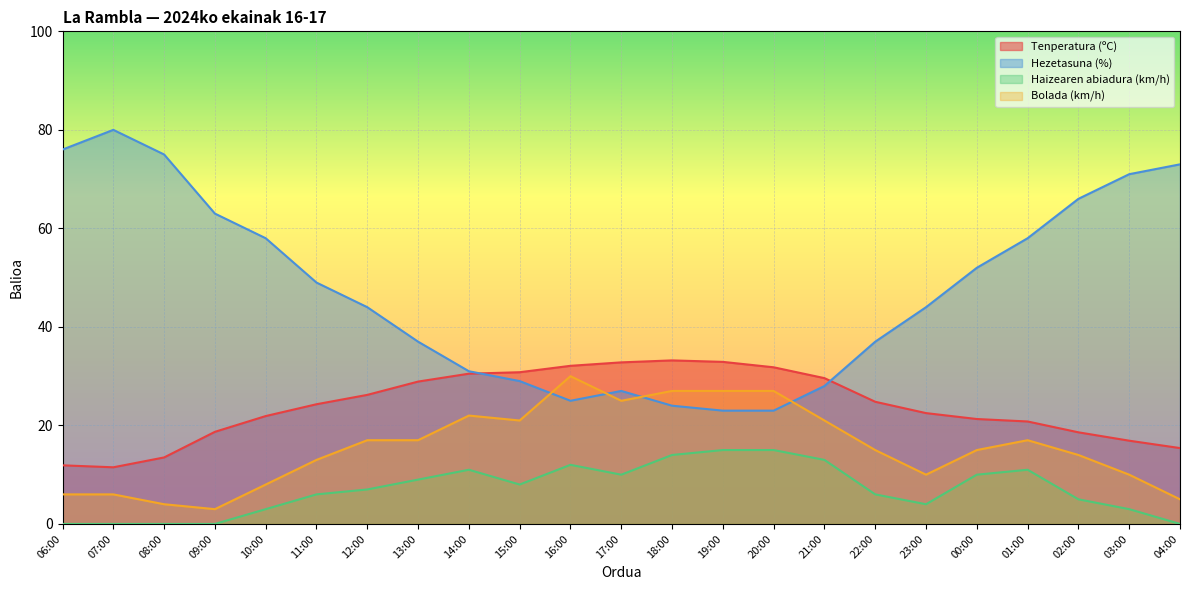

True or false: Hezetasuna (%) and Haizearen abiadura (km/h) intersect in this chart.

False